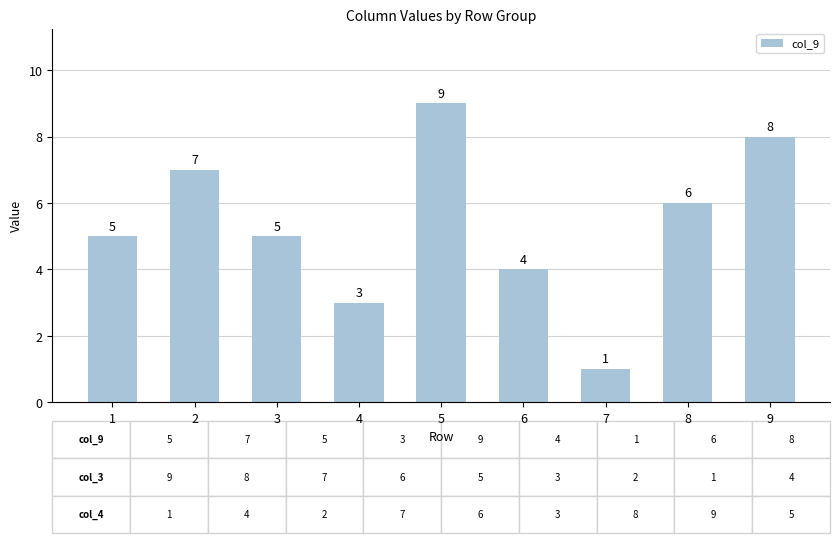

At which category does the chart reach its peak across all series?

5